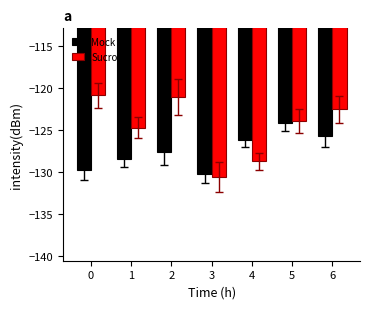

Is the value of Sucrose at 3 greater than the value of Mock at 0?

No